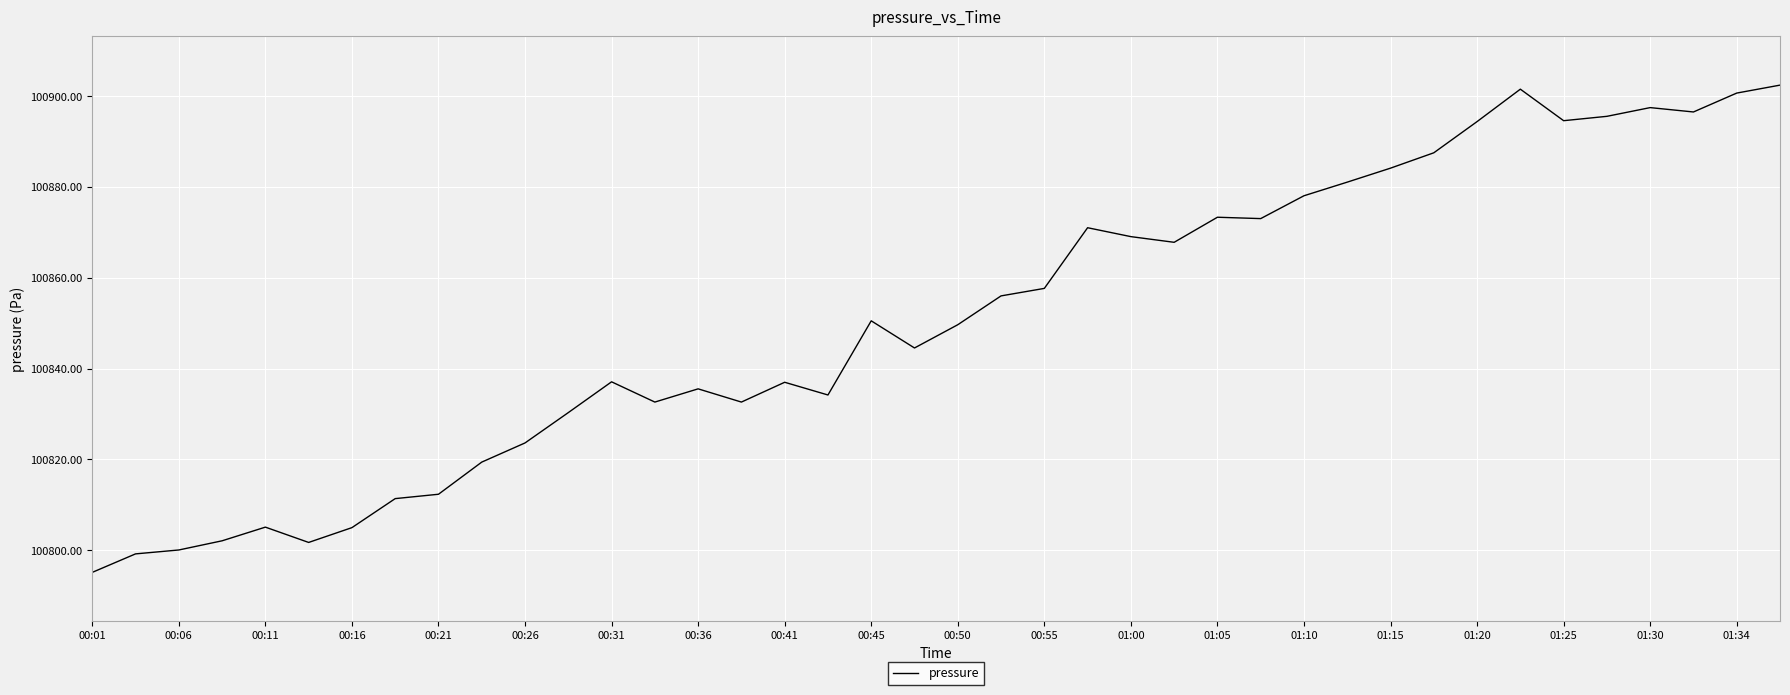

True or false: there are more than 1 points higher than both neighbors.

True